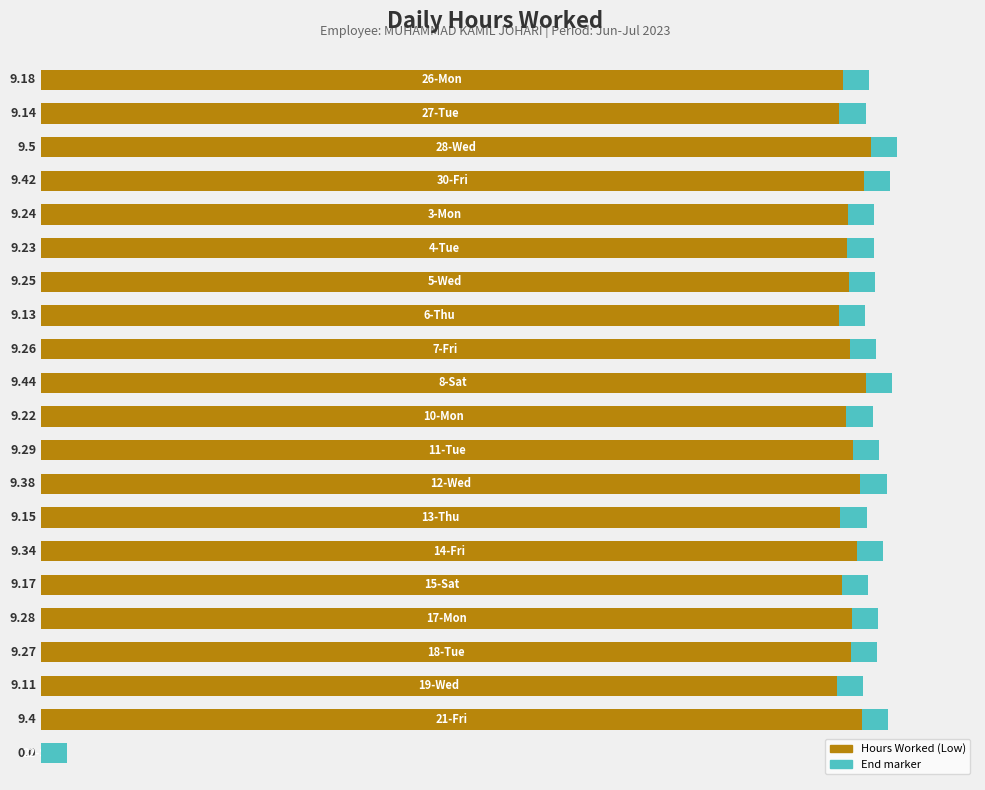

What is the value of the 18th bar from the left?

9.3